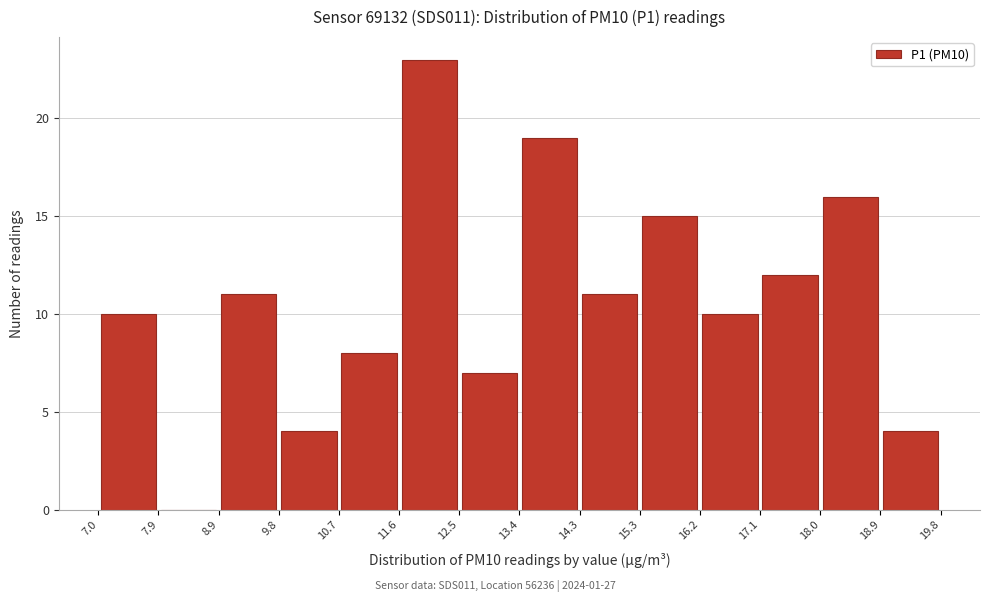

What is the height of the bar covering 8.9 to 9.8 on the x-axis? The values are not printed on the chart, so give them approximately, as read against the axis.

11